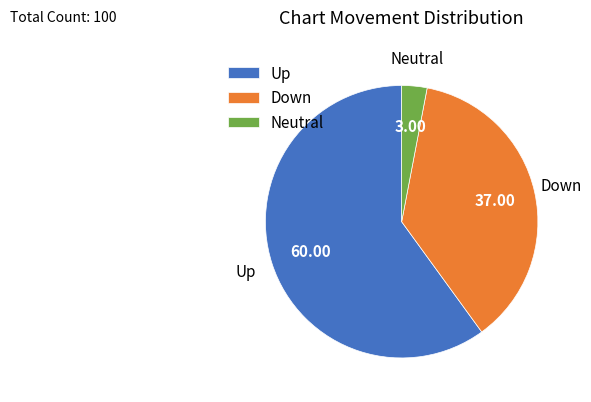

Which category has the biggest portion of the pie?

Up